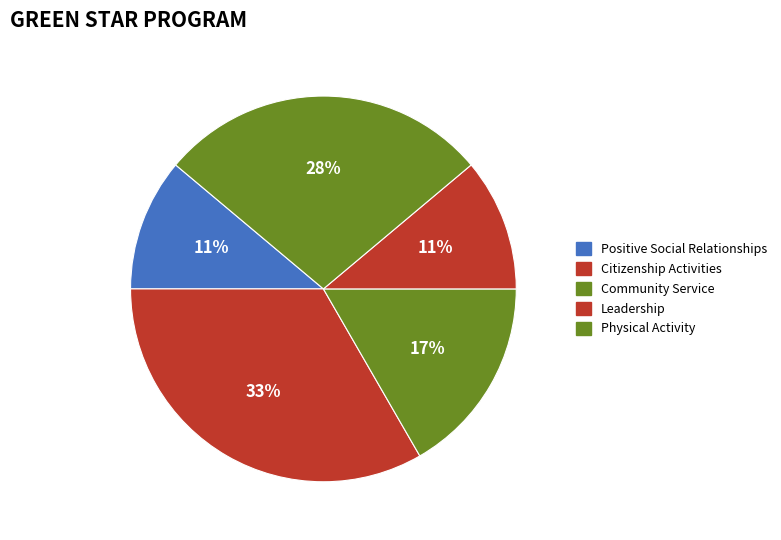

Which slice is the largest?

Citizenship Activities